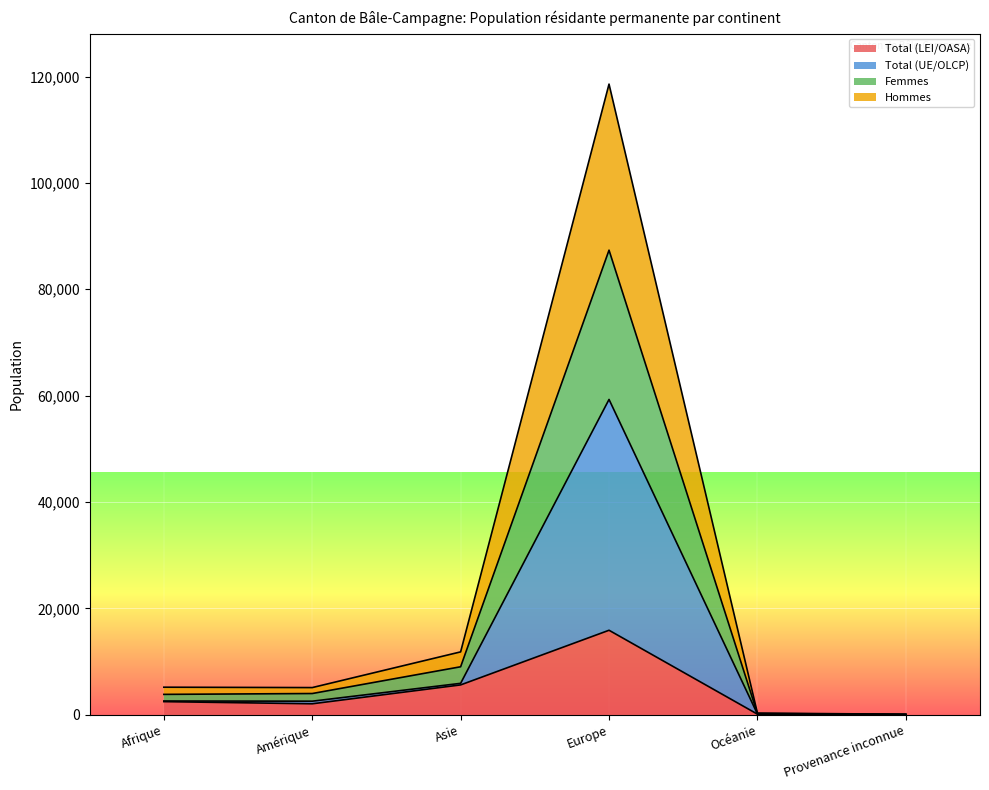

What is the greatest value displayed?

118580